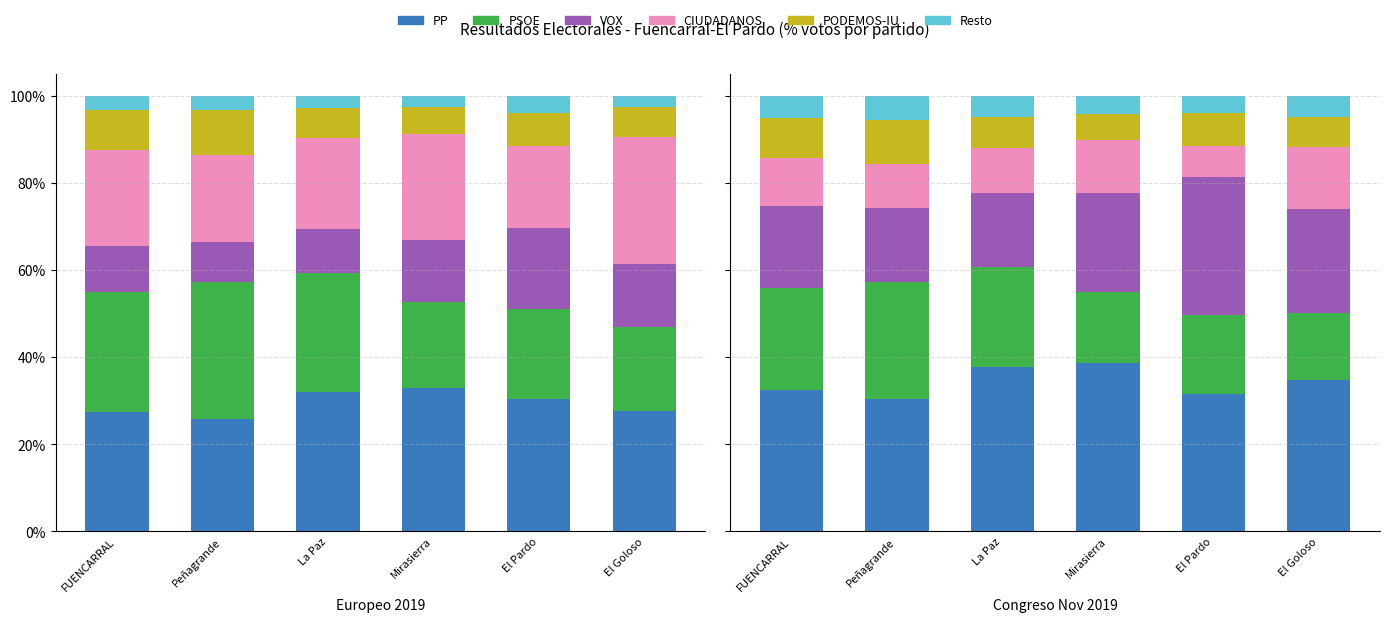

Rank the series at El Pardo from lowest to highest value.

Resto, PODEMOS-IU, VOX, CIUDADANOS, PSOE, PP